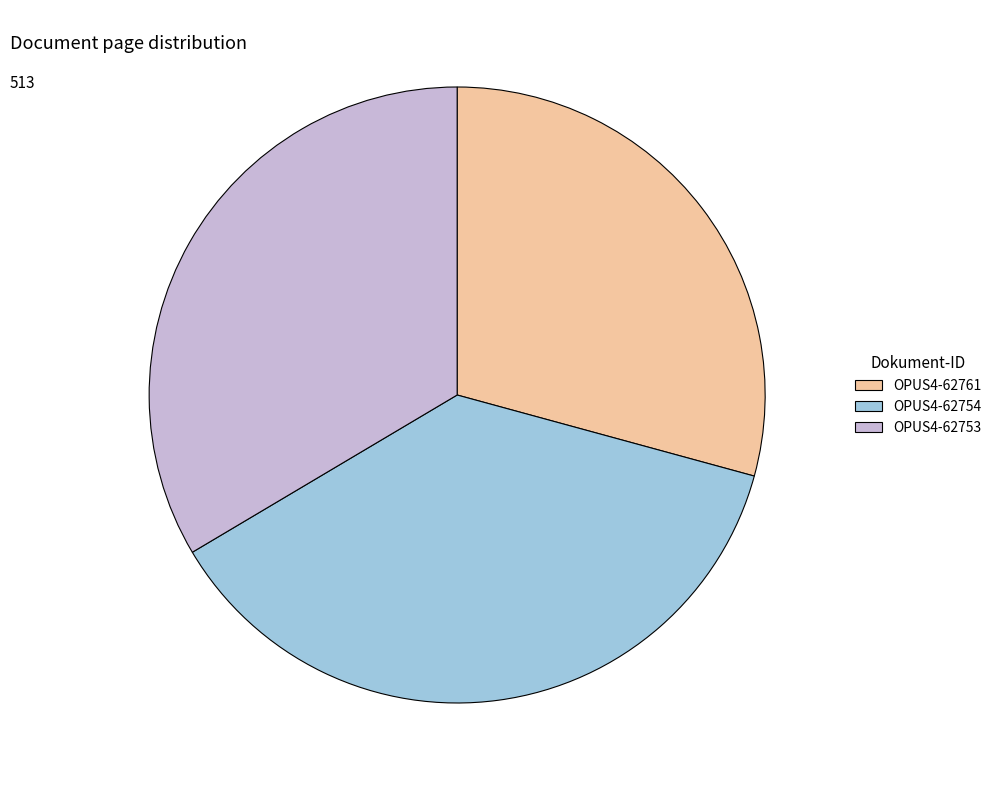

Does any single category account for the majority?

No